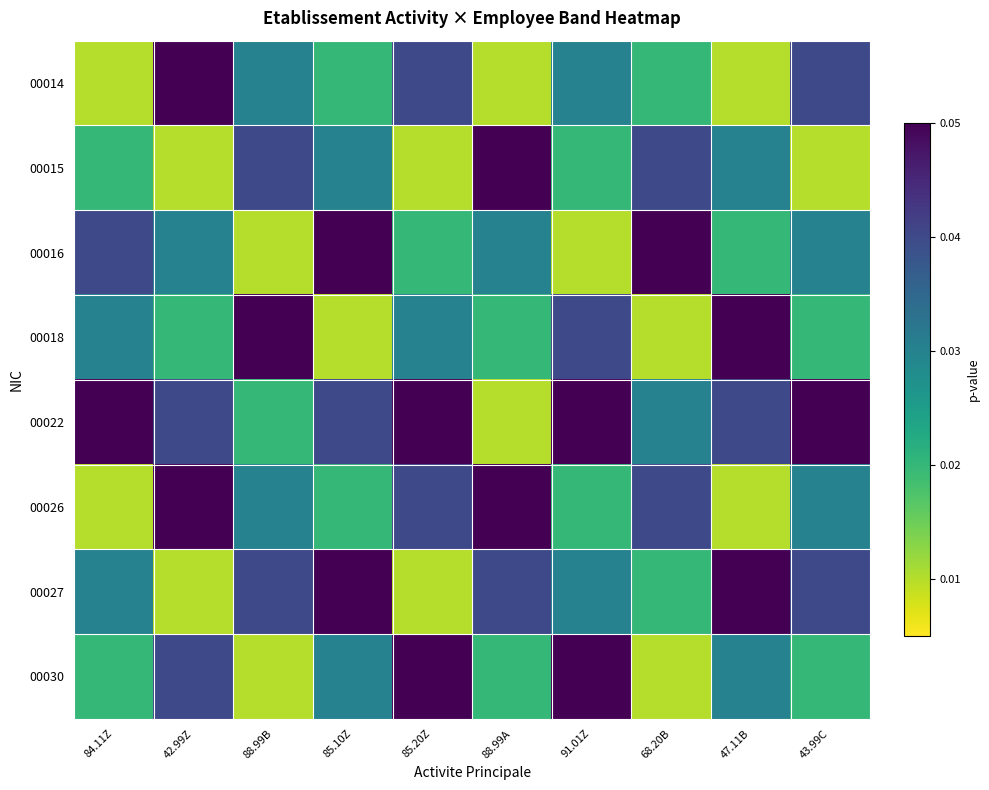

Reading left to right, list all the values displayed in this chart.

00014: 84.11Z=0.0	42.99Z=0.1	88.99B=0.0	85.10Z=0.0	85.20Z=0.0	88.99A=0.0	91.01Z=0.0	68.20B=0.0	47.11B=0.0	43.99C=0.0
00015: 84.11Z=0.0	42.99Z=0.0	88.99B=0.0	85.10Z=0.0	85.20Z=0.0	88.99A=0.1	91.01Z=0.0	68.20B=0.0	47.11B=0.0	43.99C=0.0
00016: 84.11Z=0.0	42.99Z=0.0	88.99B=0.0	85.10Z=0.1	85.20Z=0.0	88.99A=0.0	91.01Z=0.0	68.20B=0.1	47.11B=0.0	43.99C=0.0
00018: 84.11Z=0.0	42.99Z=0.0	88.99B=0.1	85.10Z=0.0	85.20Z=0.0	88.99A=0.0	91.01Z=0.0	68.20B=0.0	47.11B=0.1	43.99C=0.0
00022: 84.11Z=0.1	42.99Z=0.0	88.99B=0.0	85.10Z=0.0	85.20Z=0.1	88.99A=0.0	91.01Z=0.1	68.20B=0.0	47.11B=0.0	43.99C=0.1
00026: 84.11Z=0.0	42.99Z=0.1	88.99B=0.0	85.10Z=0.0	85.20Z=0.0	88.99A=0.1	91.01Z=0.0	68.20B=0.0	47.11B=0.0	43.99C=0.0
00027: 84.11Z=0.0	42.99Z=0.0	88.99B=0.0	85.10Z=0.1	85.20Z=0.0	88.99A=0.0	91.01Z=0.0	68.20B=0.0	47.11B=0.1	43.99C=0.0
00030: 84.11Z=0.0	42.99Z=0.0	88.99B=0.0	85.10Z=0.0	85.20Z=0.1	88.99A=0.0	91.01Z=0.1	68.20B=0.0	47.11B=0.0	43.99C=0.0